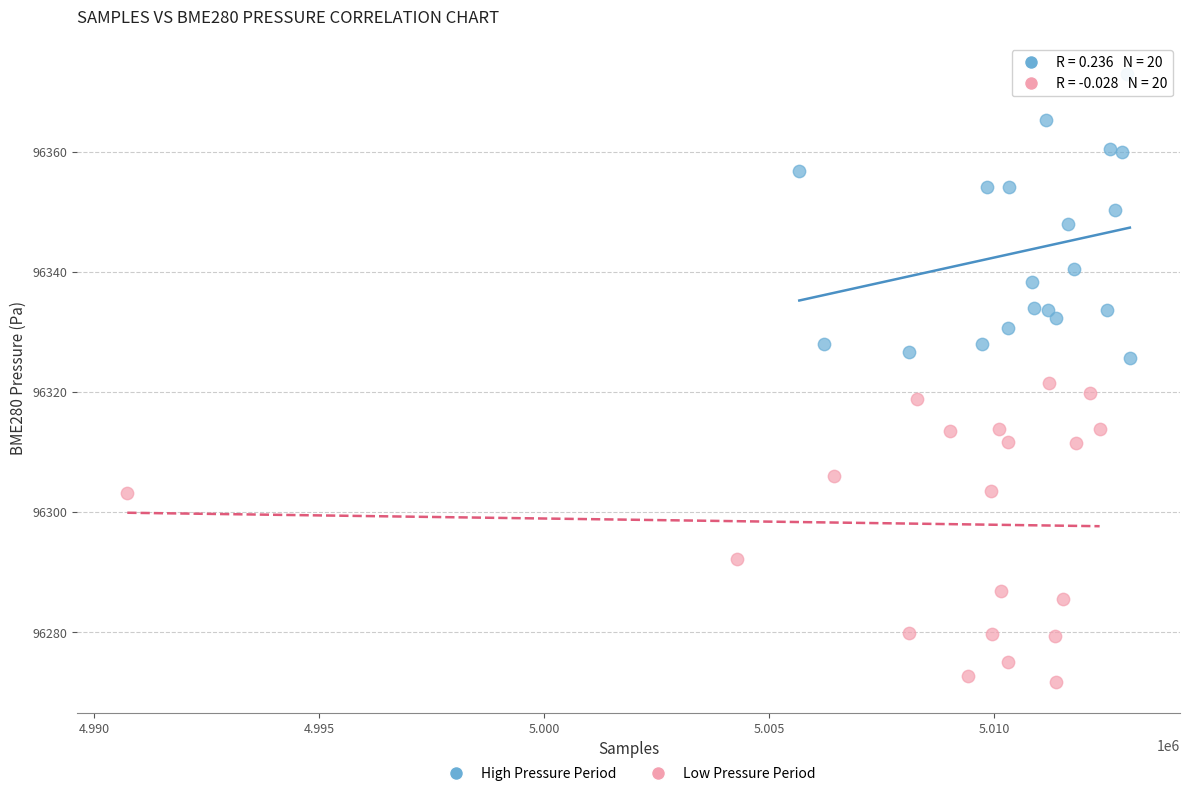

Which series contains the lowest Y value?

Low Pressure Period